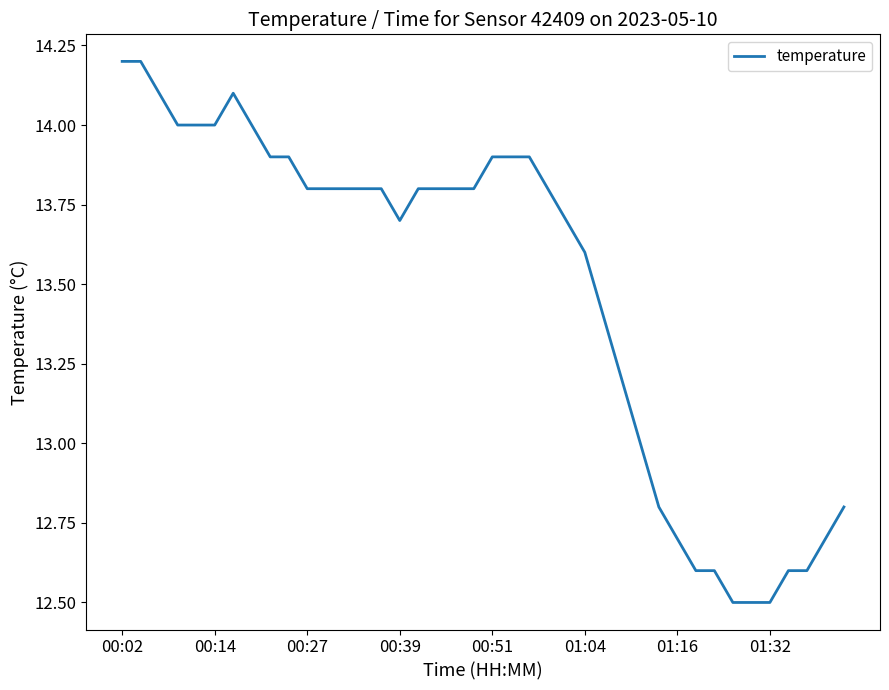

What is the minimum value shown in the chart?

12.5